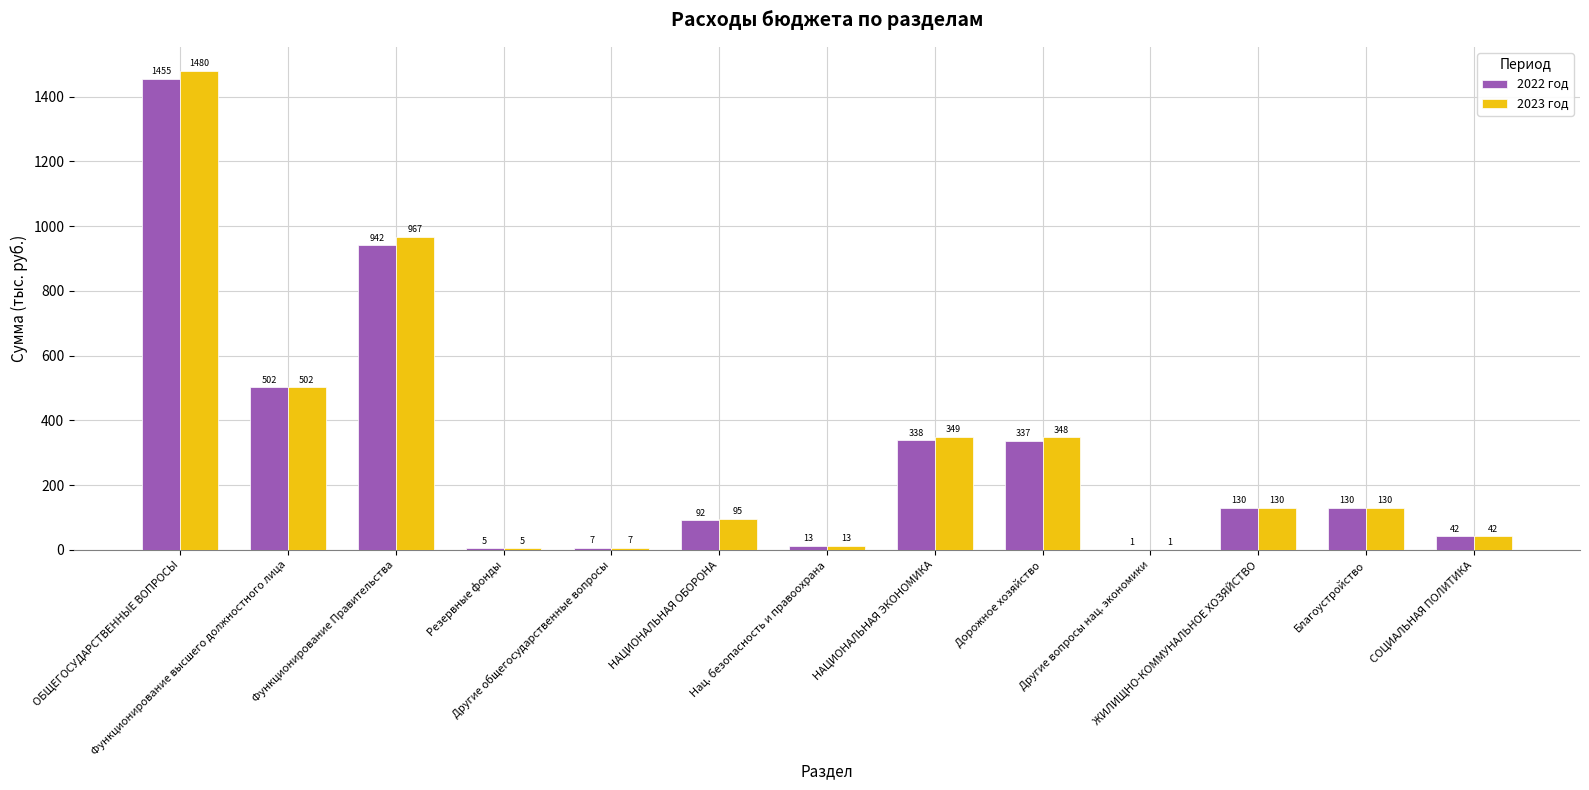

What is the difference between the 2023 год values at Другие вопросы нац. экономики and Функционирование высшего должностного лица?

501.0